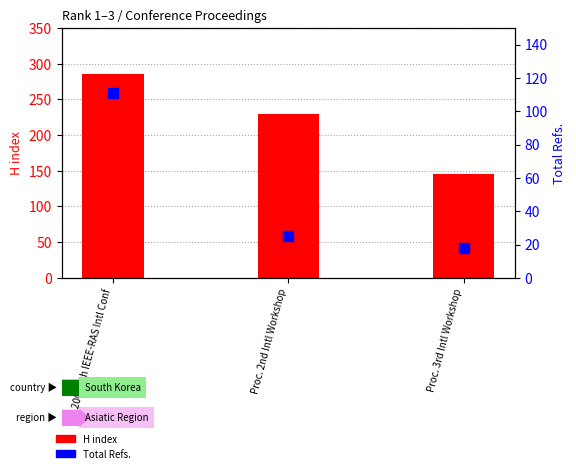

At 2008 8th IEEE-RAS Intl Conf, list the series in order from smallest to largest.

Total Refs., H index